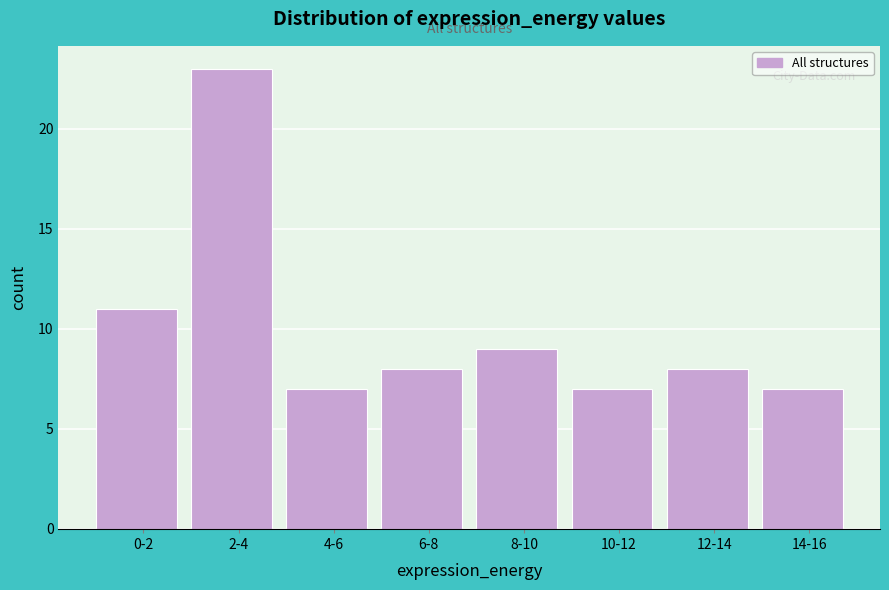

Reading left to right, transcribe all the data shown in this chart.

0-2=11	2-4=23	4-6=7	6-8=8	8-10=9	10-12=7	12-14=8	14-16=7